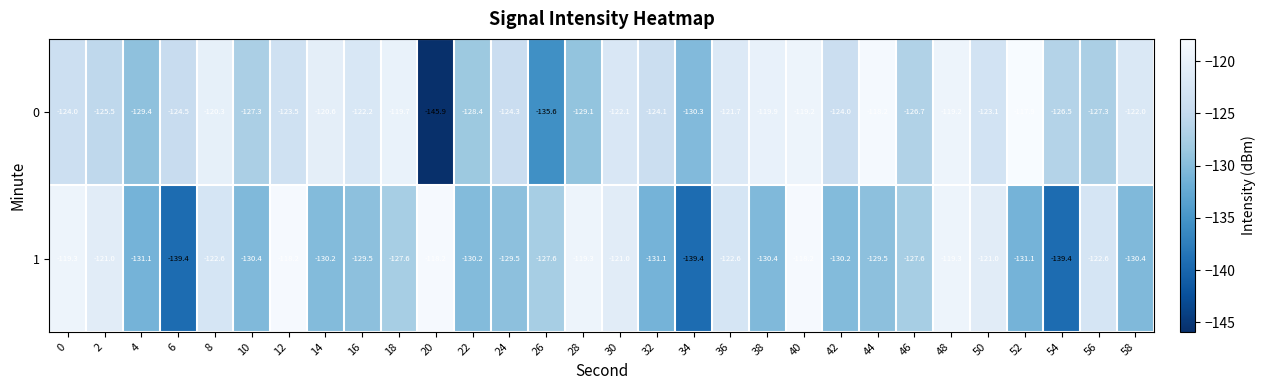

The 1 series shows -139.4 at 54. True or false?

True